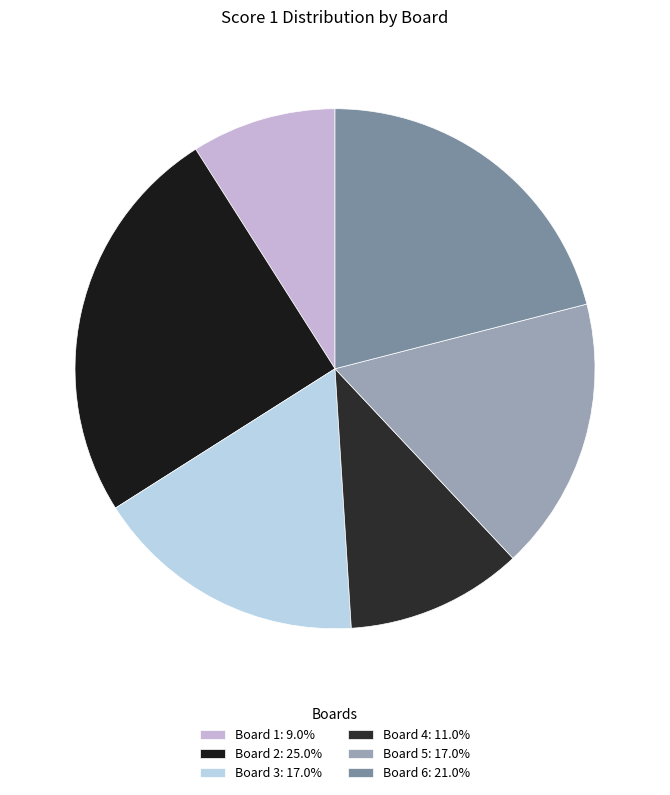

Does Board 6 account for over 50% of the chart?

No